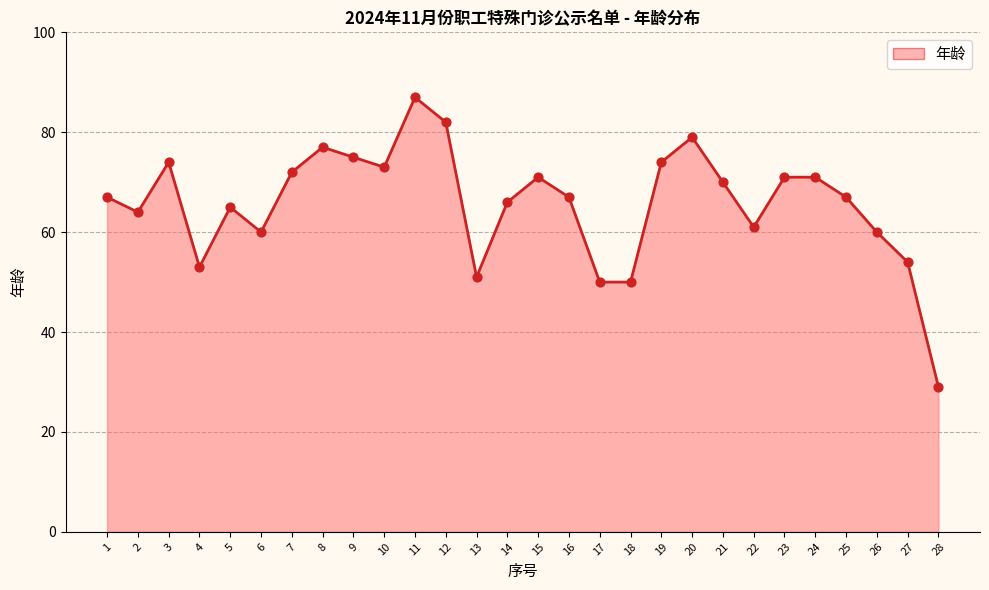

What is the change in value from 2 to 9?

+11